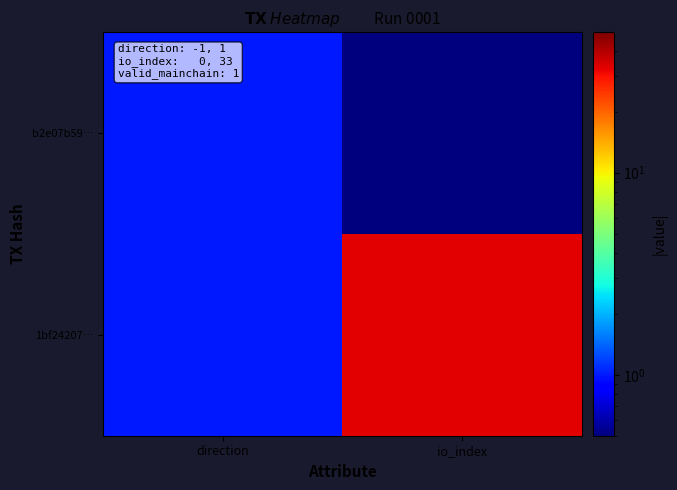

Reading left to right, extract all data points from this chart.

b2e07b59…: direction=1.0	io_index=0.5
1bf24207…: direction=1.0	io_index=33.0